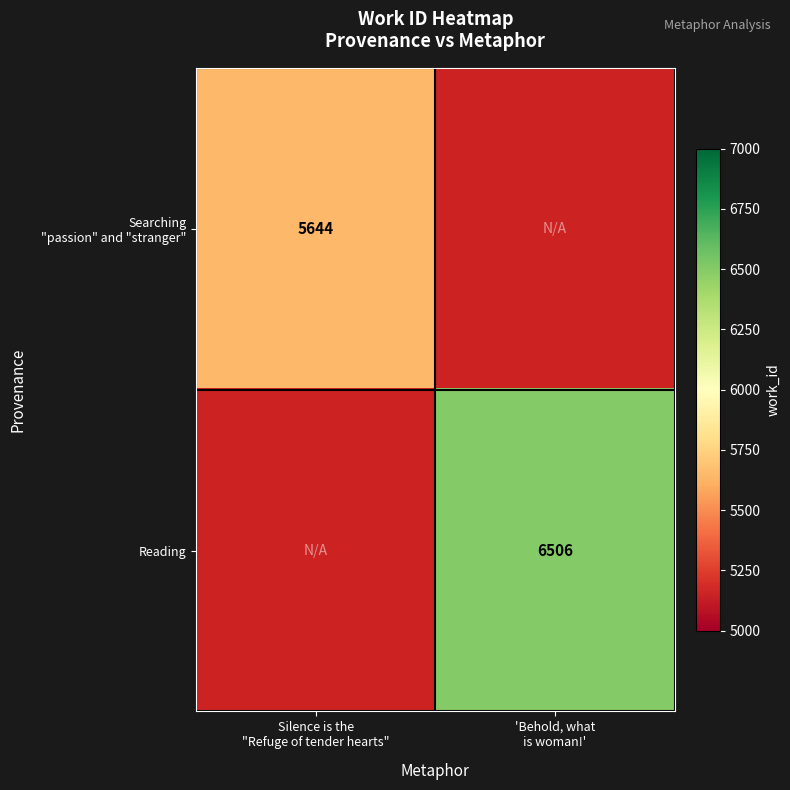

How many categories are shown in the chart?

2